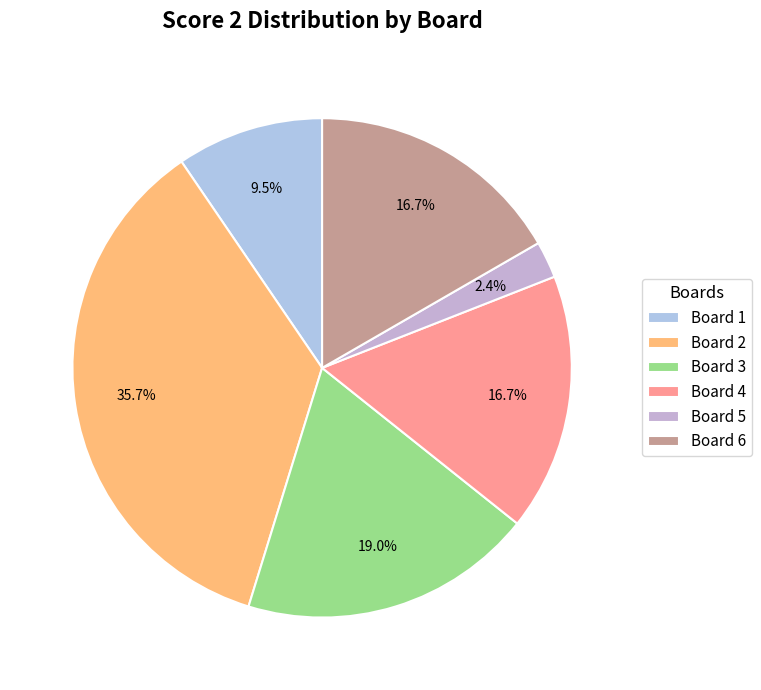

To the nearest percent, what is the combined percentage of Board 4 and Board 1?

26%